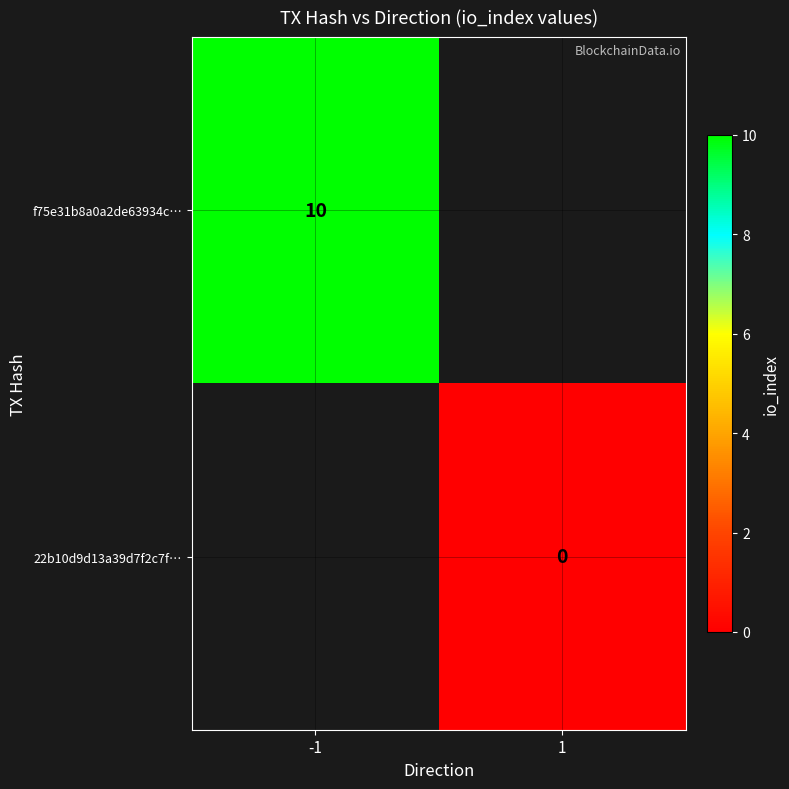

At how many categories does at least one series exceed 0?

1